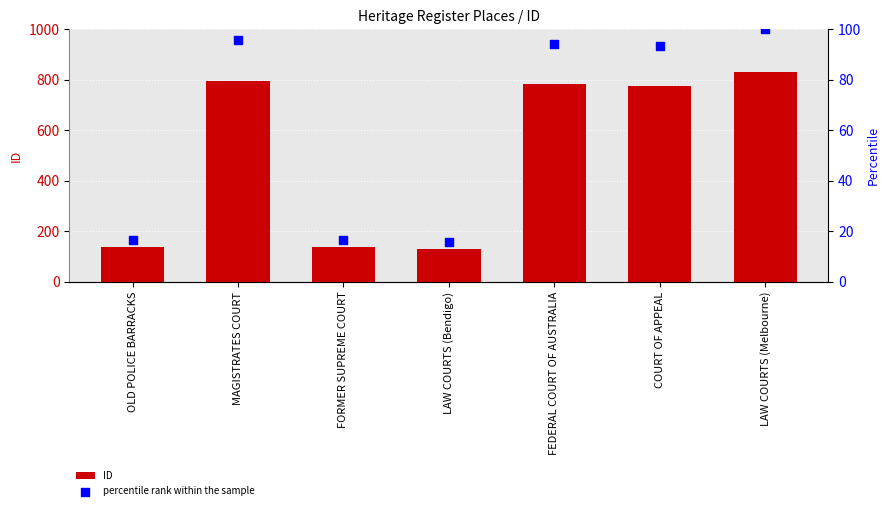

Which series contains the highest Y value?

ID